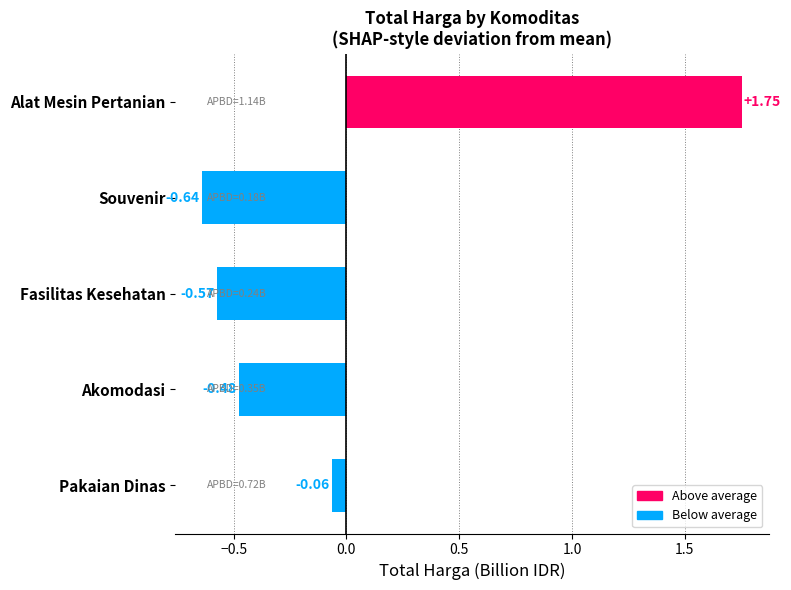

List the labels in order of value, smallest first.

Souvenir, Fasilitas Kesehatan, Akomodasi, Pakaian Dinas, Alat Mesin Pertanian